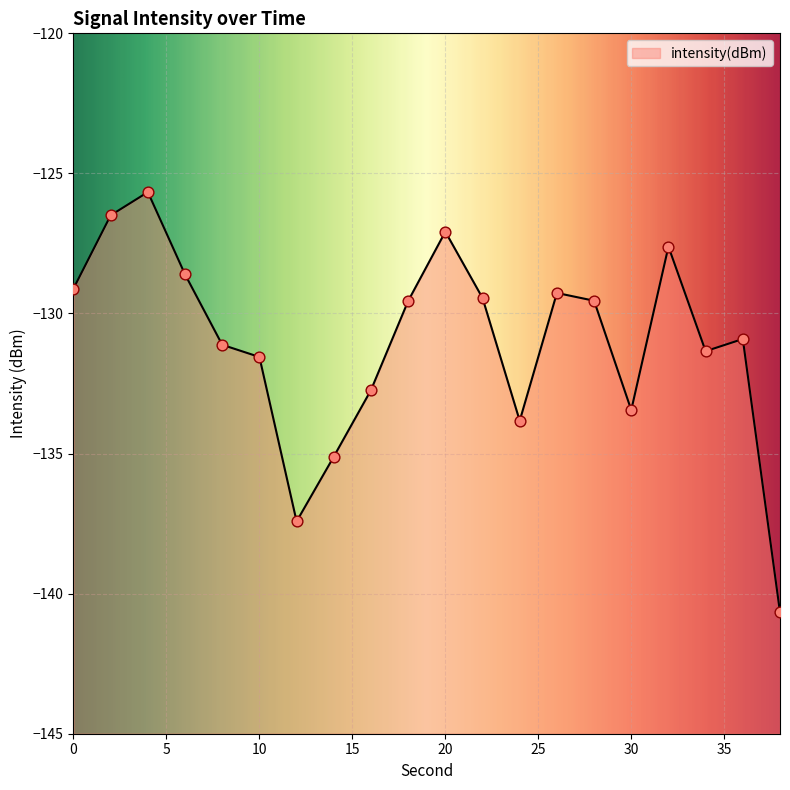

Which has a higher value, 8 or 12?

8